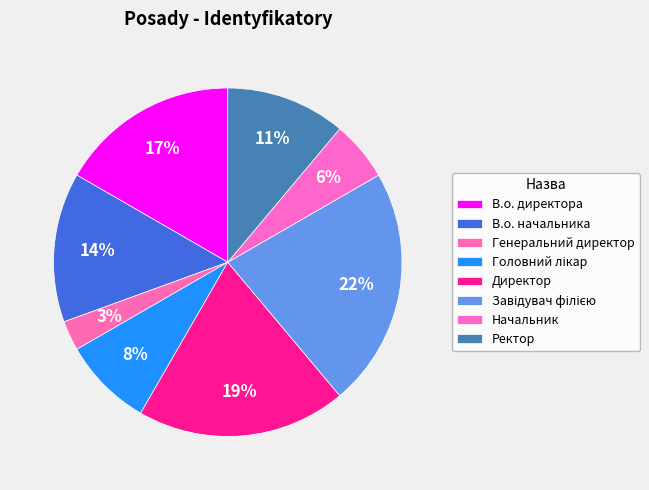

What percentage is NOT represented by Начальник?

94.4%